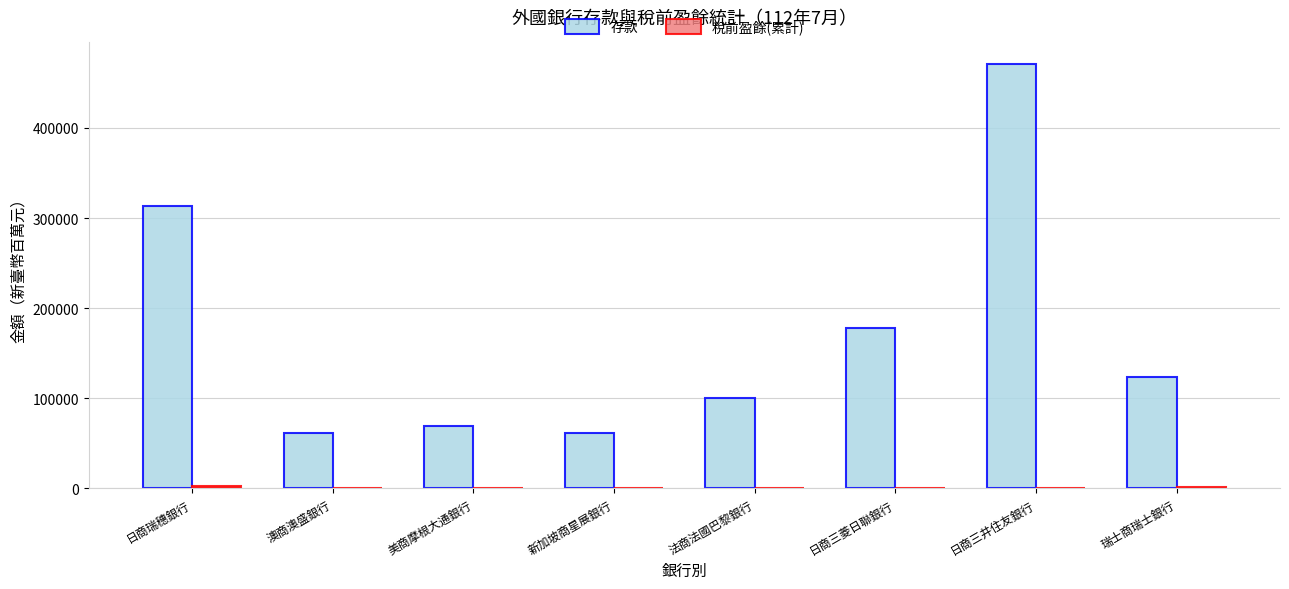

At which category is the sum across all series the highest?

日商三井住友銀行